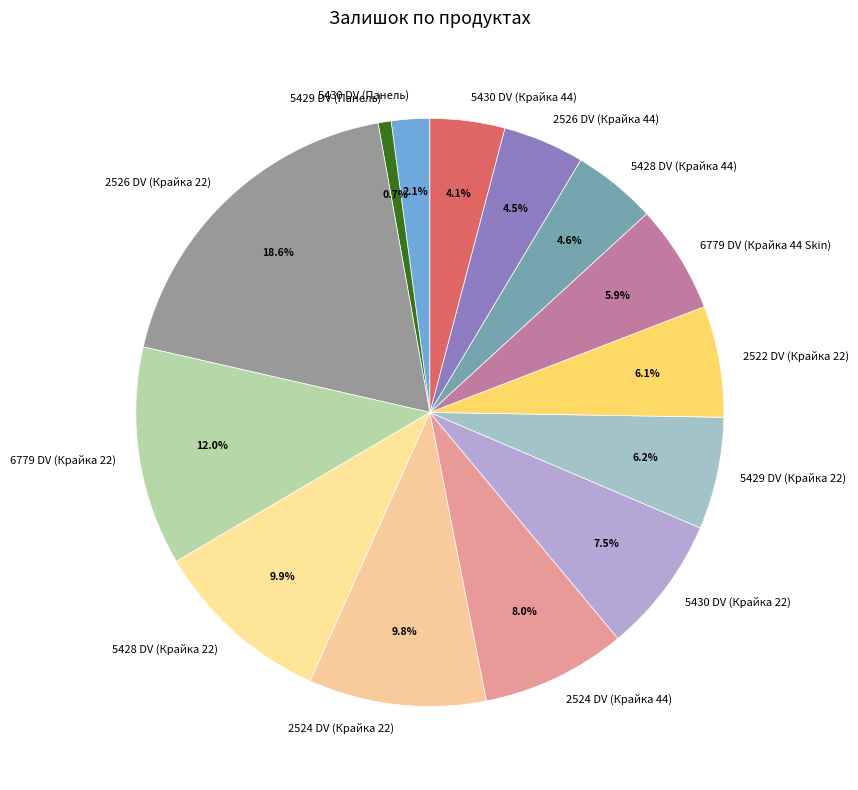

How many slices are in this pie chart?

14